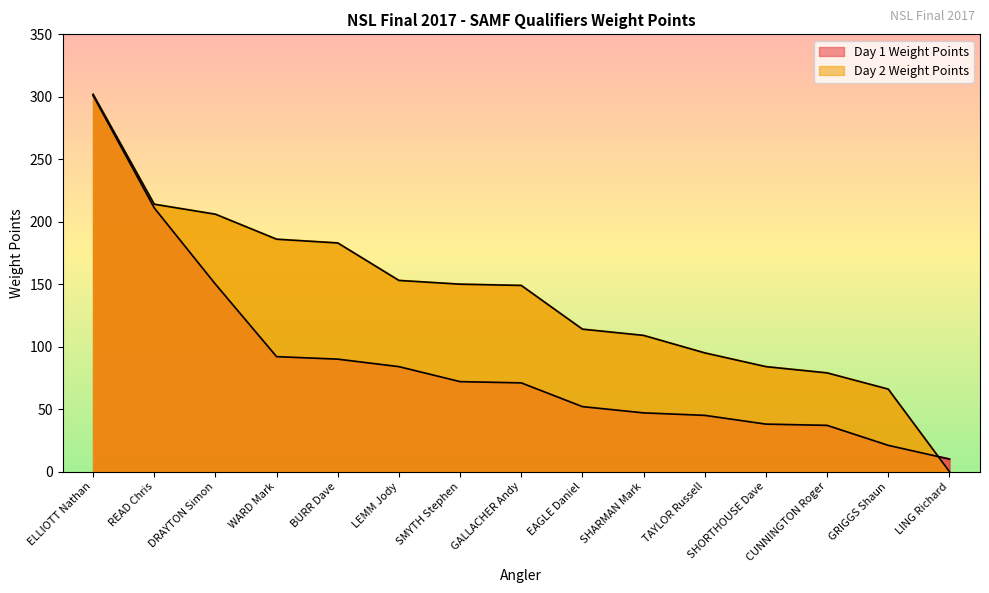

Which label corresponds to the largest value in the chart?

ELLIOTT Nathan